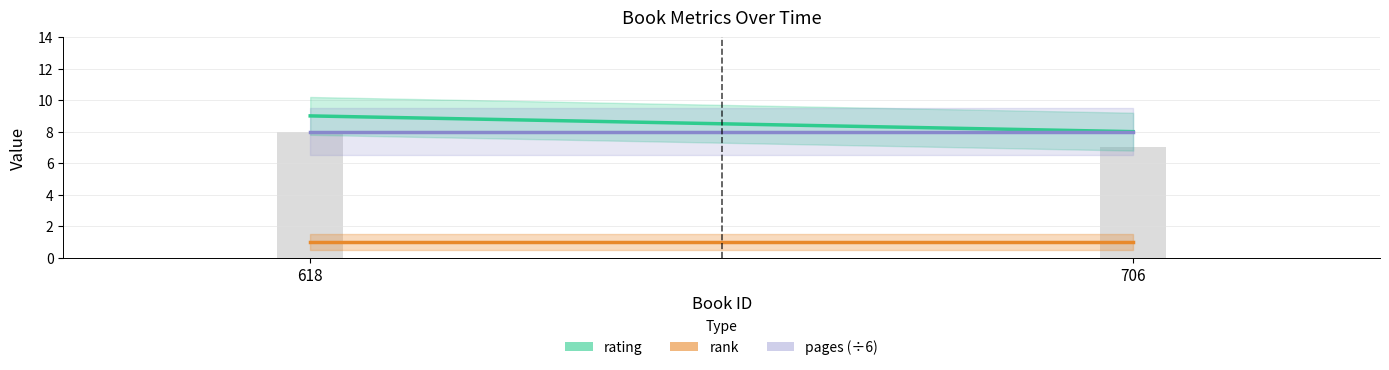

List the labels in order of value, smallest first.

706, 618